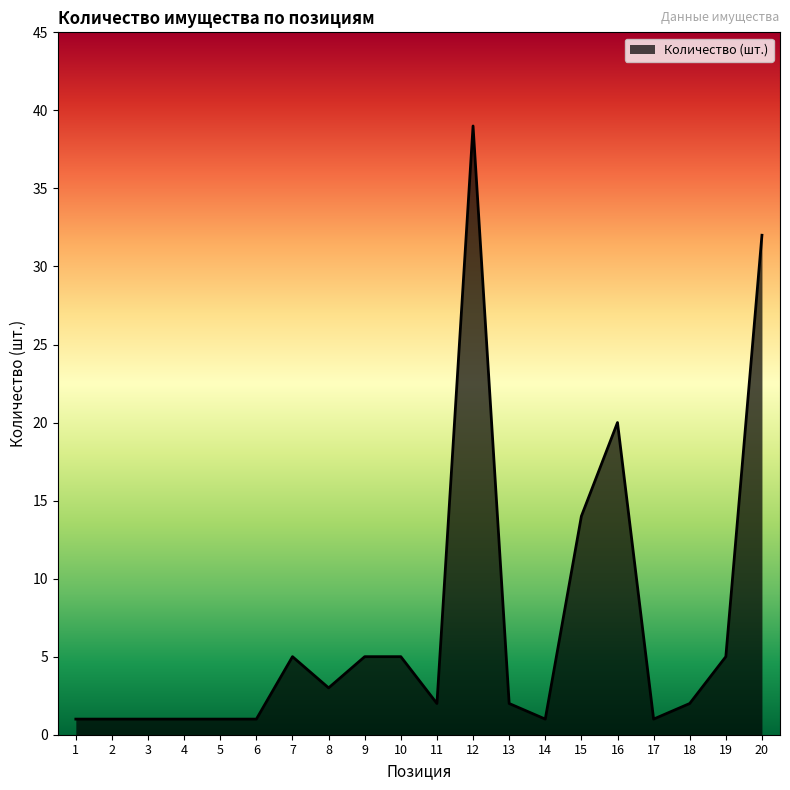

What is the change in value from 6 to 15?

+13